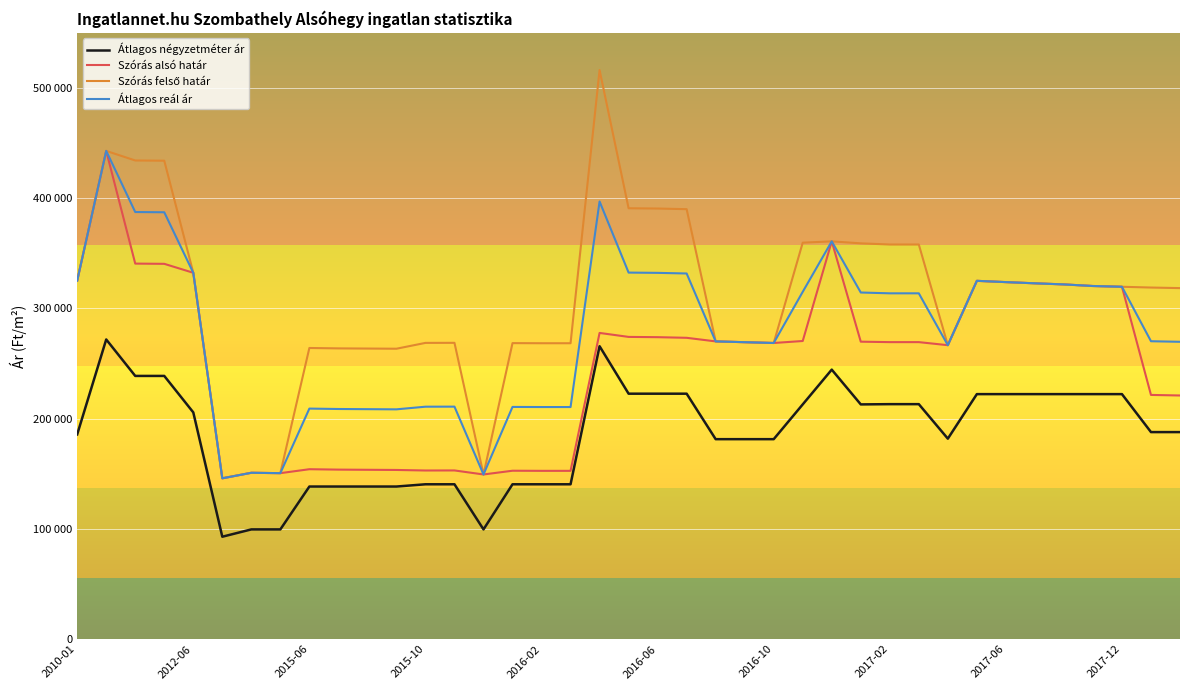

True or false: Szórás alsó határ has more than 0 interior local peaks.

True